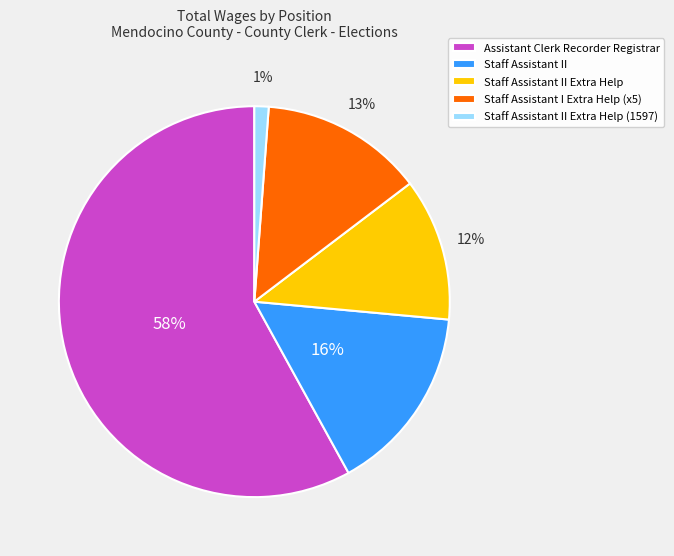

Which slice is the smallest?

Staff Assistant II Extra Help (1597)